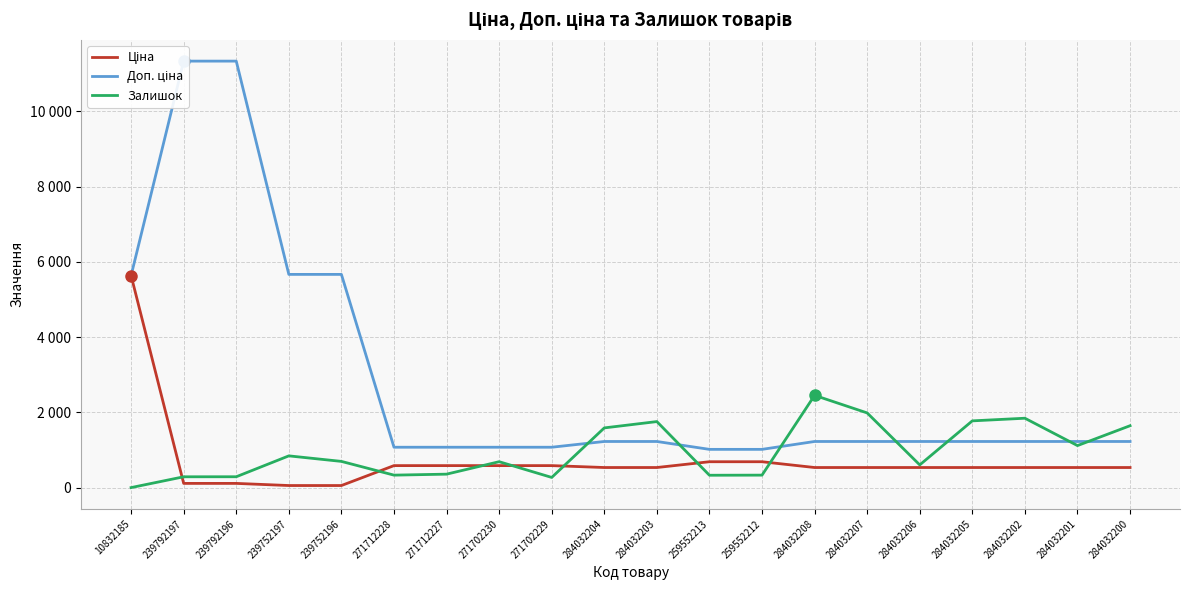

How many data points in Залишок are less than 698?

10